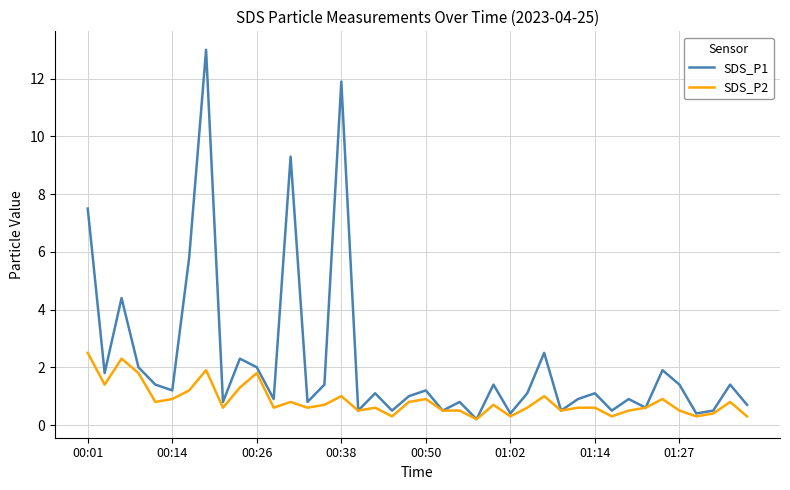

Which series has the largest total across all categories?

SDS_P1